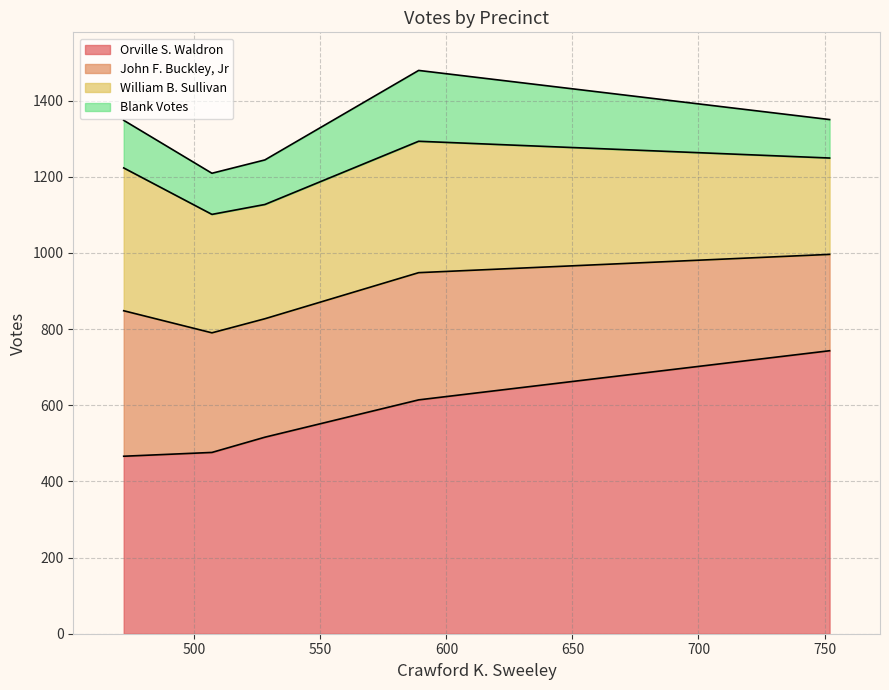

How many times do John F. Buckley, Jr and William B. Sullivan cross each other?

1